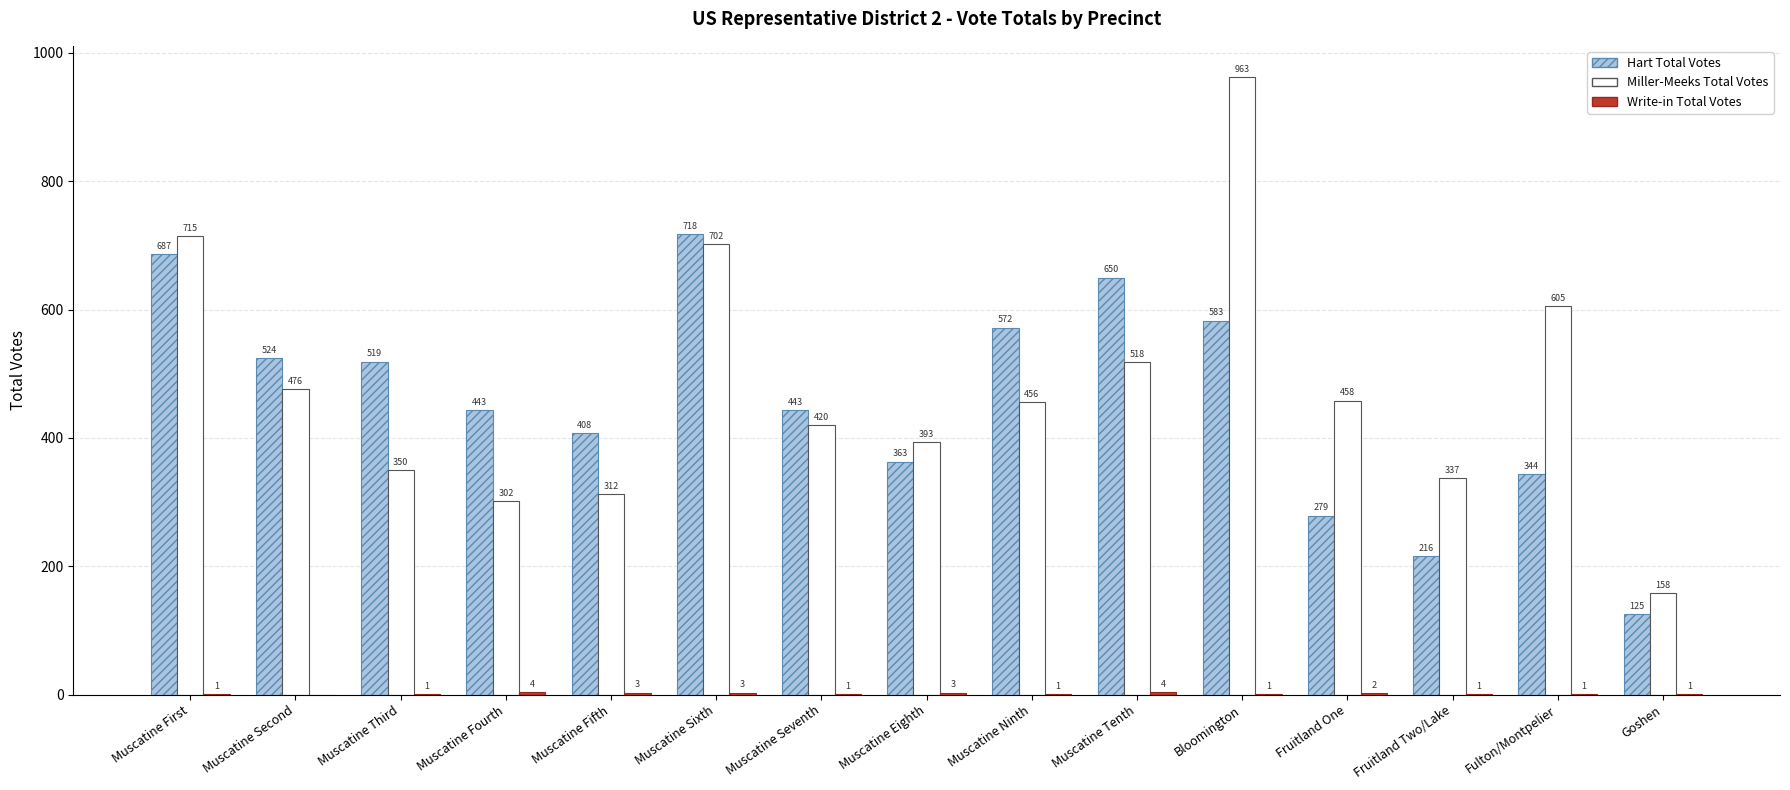

What is the sum of the Miller-Meeks Total Votes values at Bloomington and Muscatine Sixth?

1665